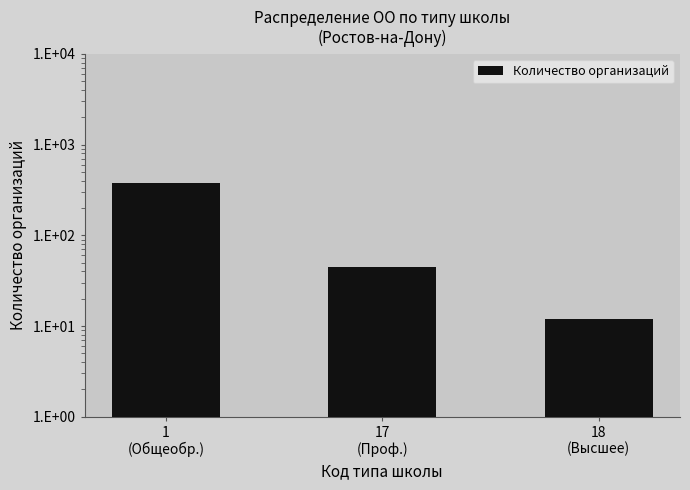

What is the maximum value shown in the chart?

380